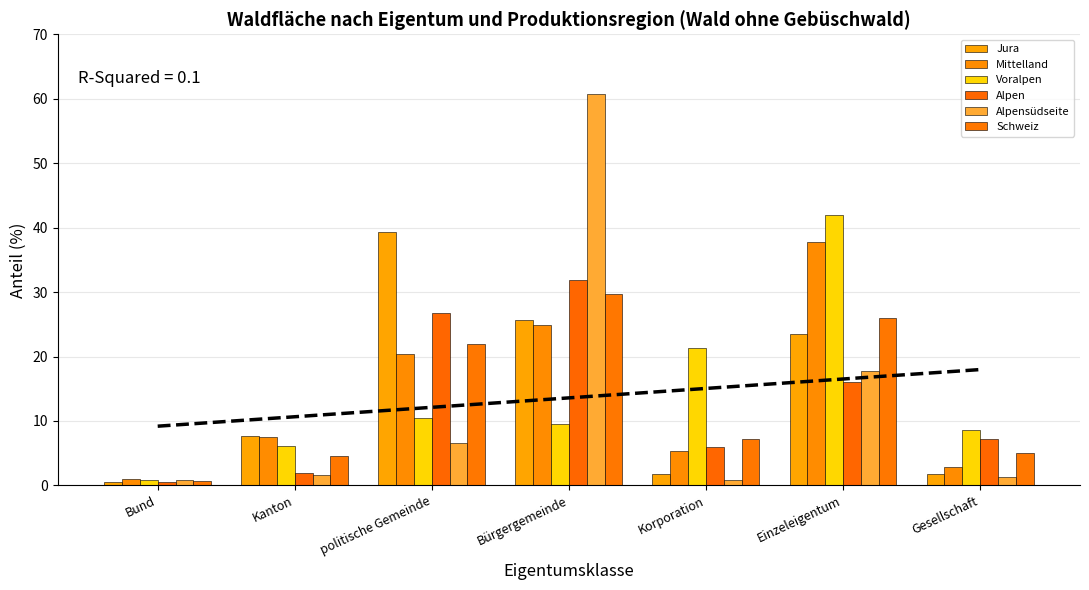

What is the label of the 3rd bar from the left?

politische Gemeinde